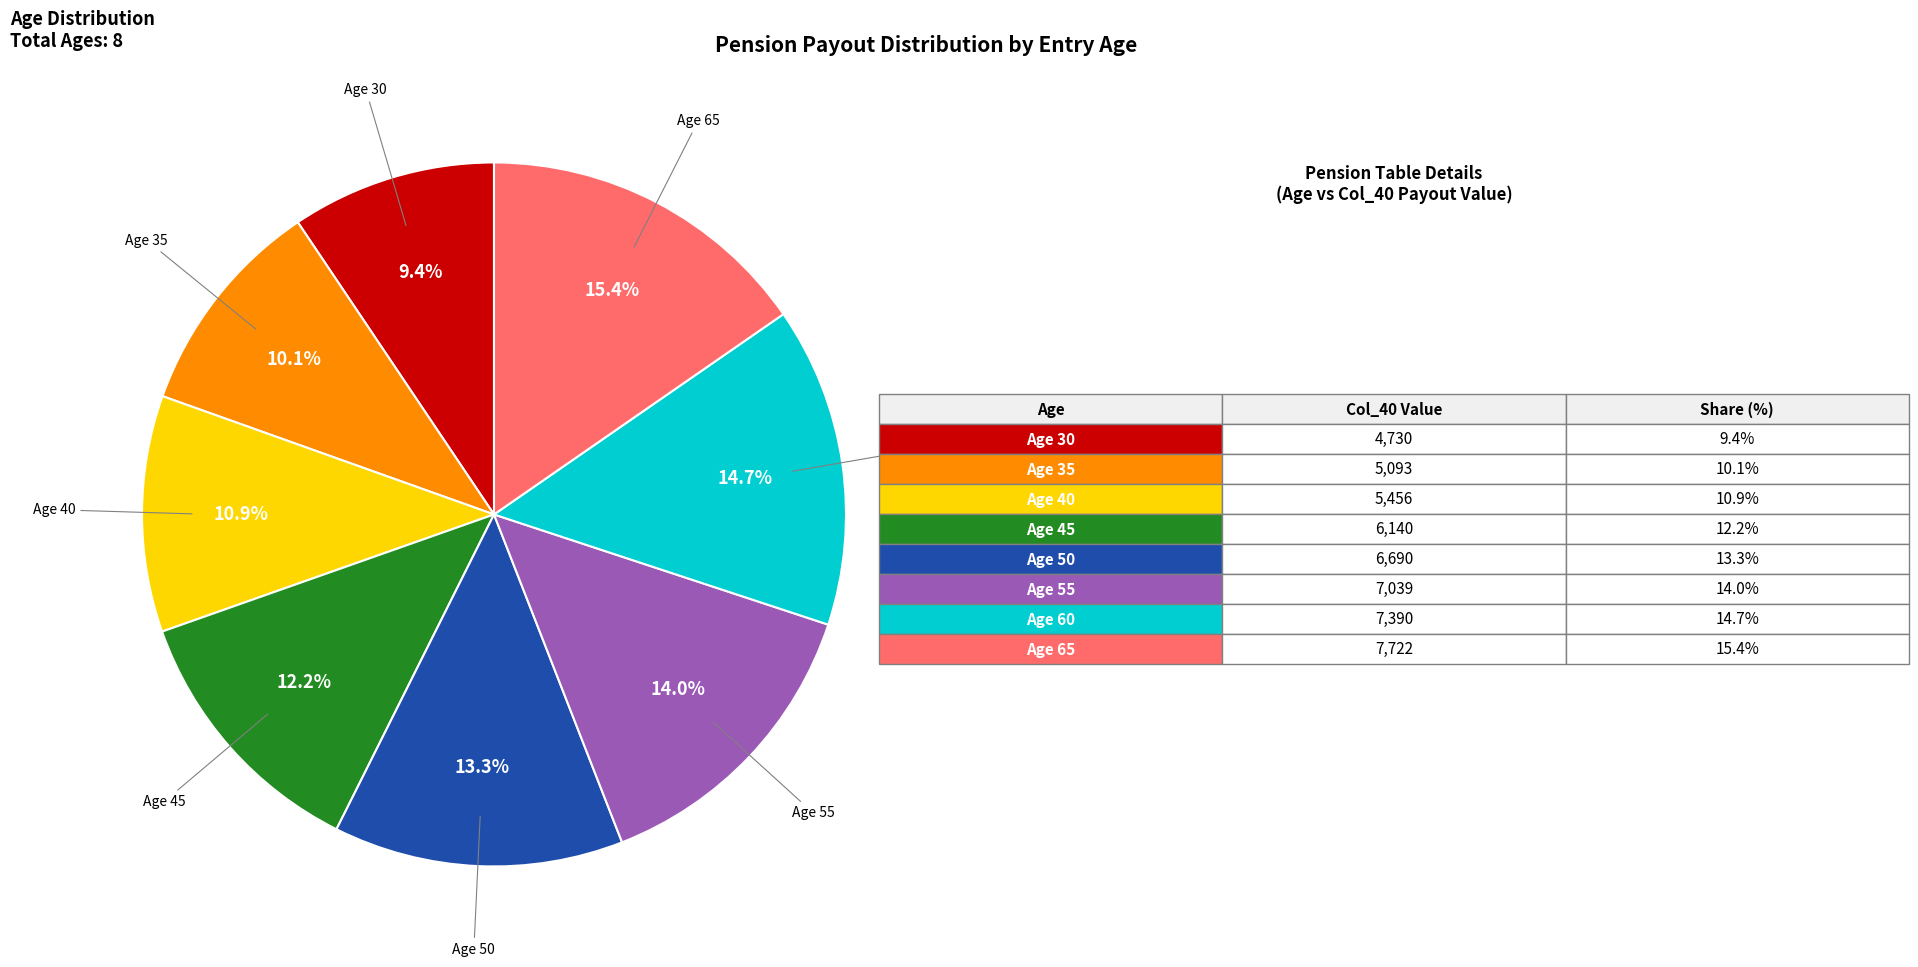

Does any single category account for the majority?

No